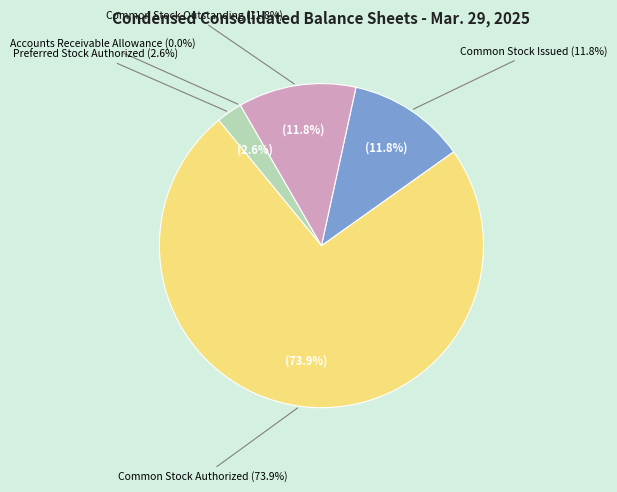

Which has a higher value, Common Stock Authorized or Common Stock Issued?

Common Stock Authorized